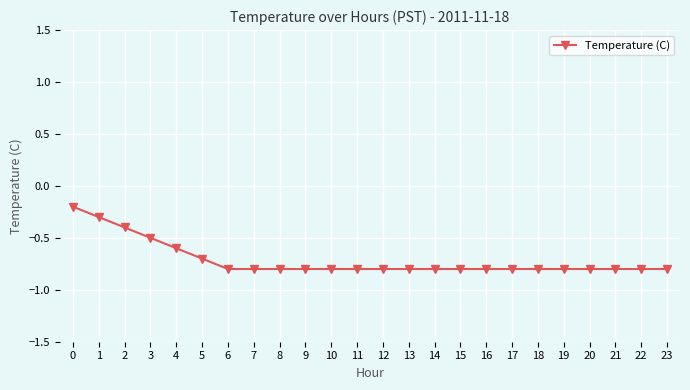

Reading left to right, what are all the values shown in this chart?

-0.2	-0.3	-0.4	-0.5	-0.6	-0.7	-0.8	-0.8	-0.8	-0.8	-0.8	-0.8	-0.8	-0.8	-0.8	-0.8	-0.8	-0.8	-0.8	-0.8	-0.8	-0.8	-0.8	-0.8